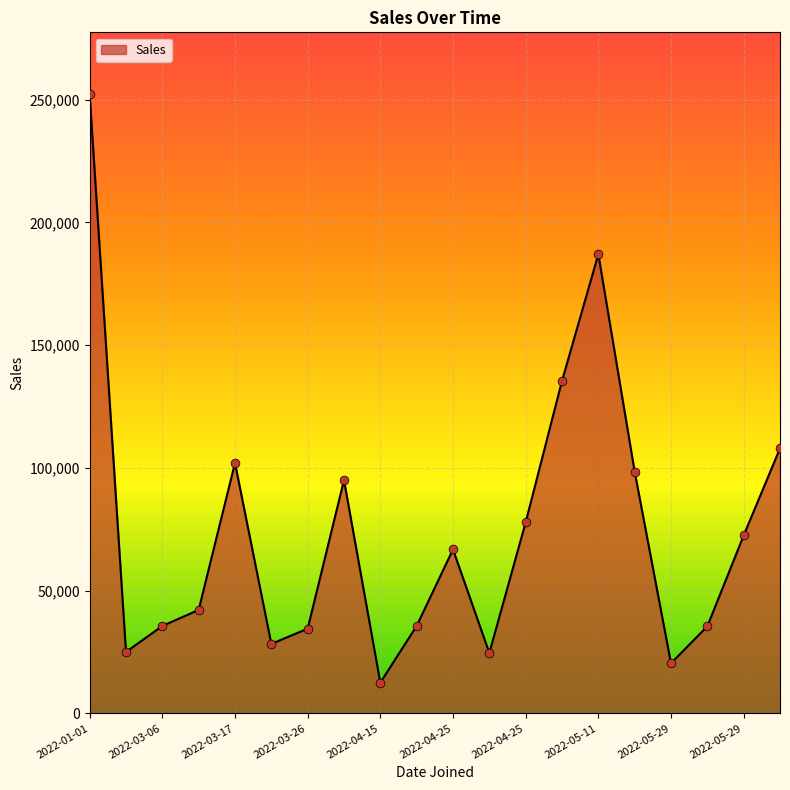

What is the greatest value displayed?

252200